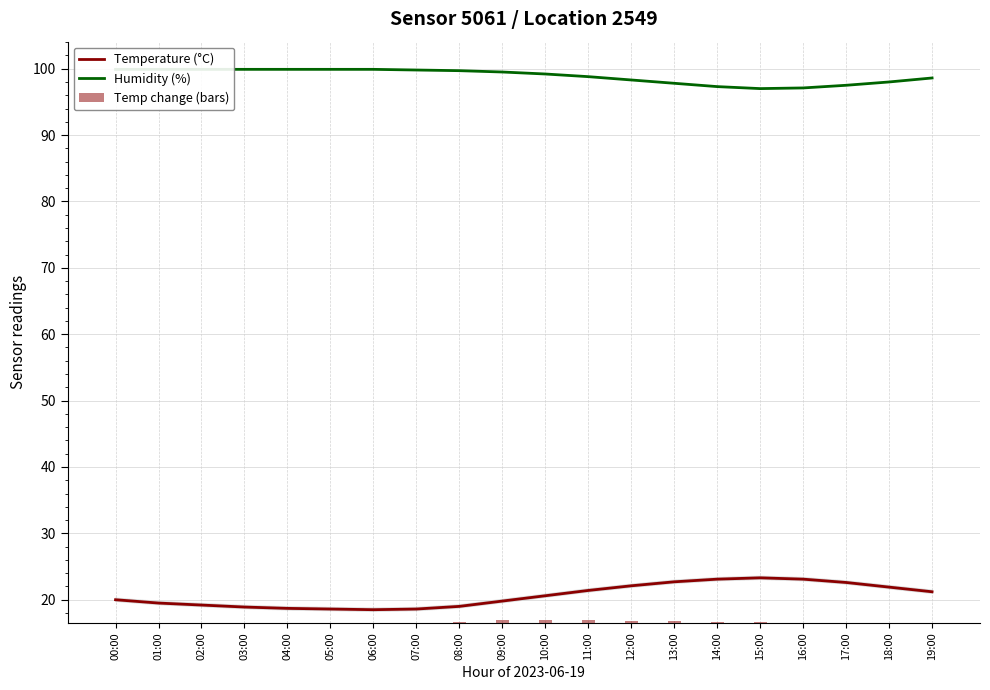

Which series changed the most between 15:00 and 17:00?

Temperature (°C)